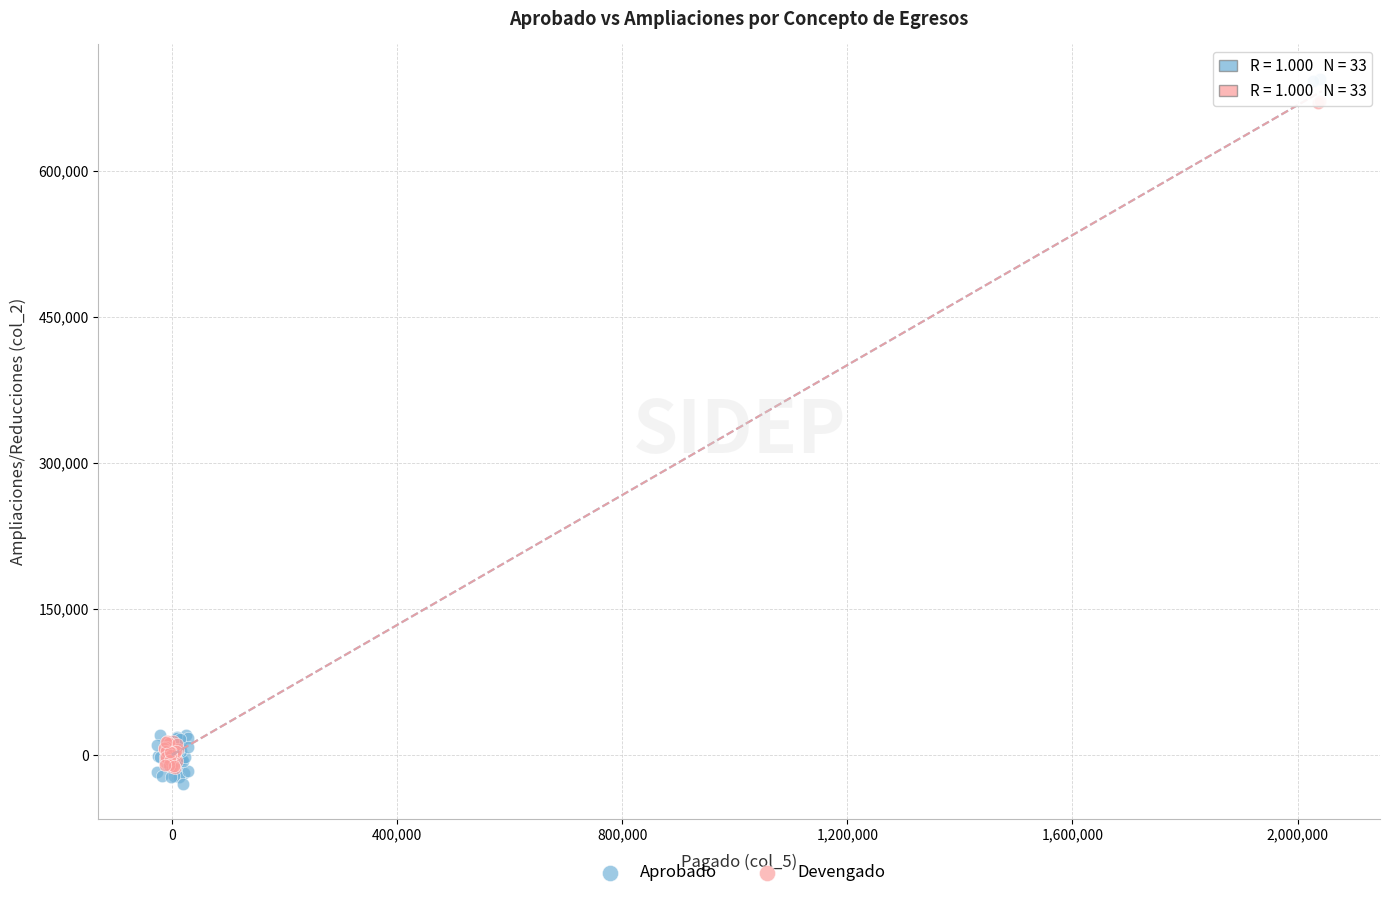

Which series has the largest Y range (max minus min)?

Aprobado